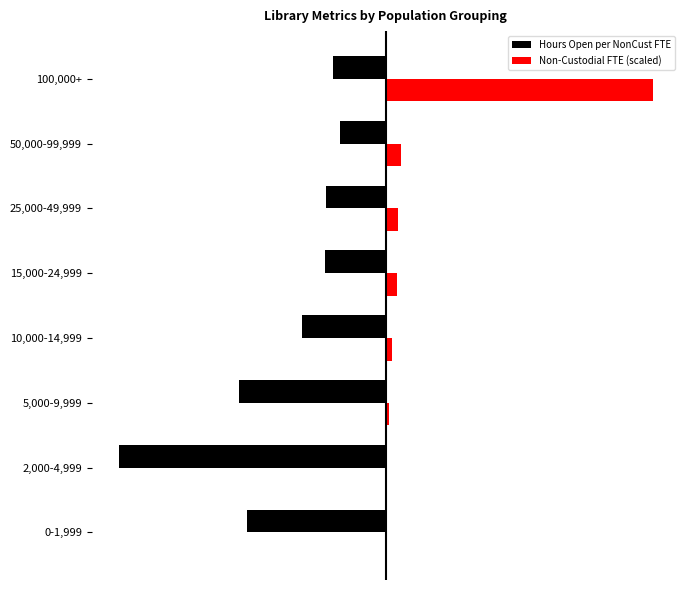

What are all the series names shown in the legend?

Hours Open per NonCust FTE, Non-Custodial FTE (scaled)